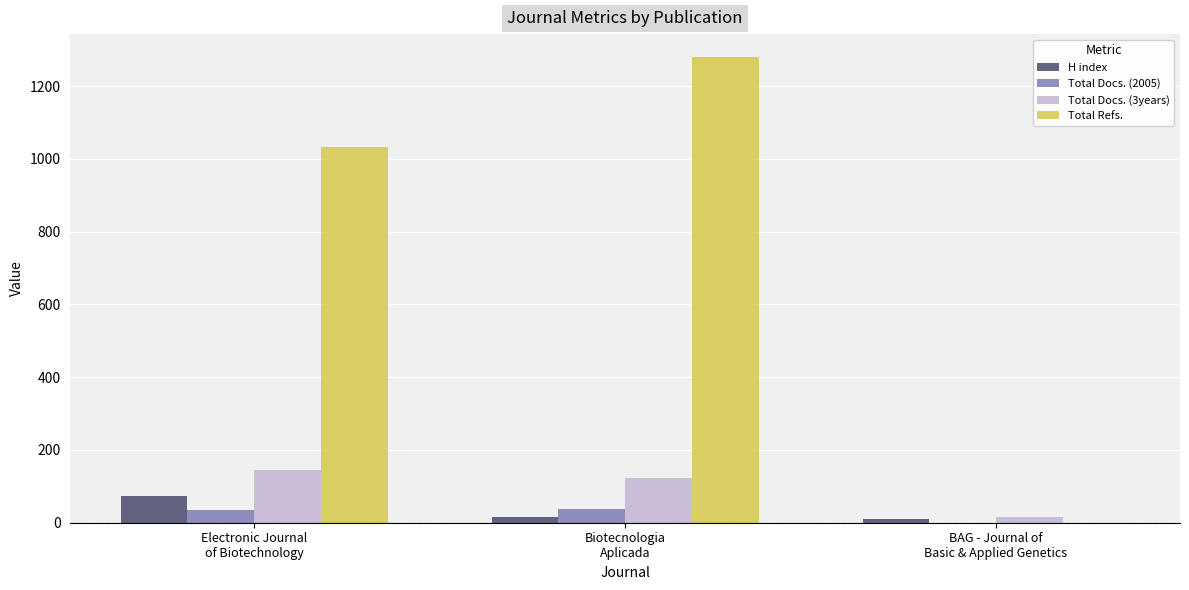

Which series has the largest total across all categories?

Total Refs.